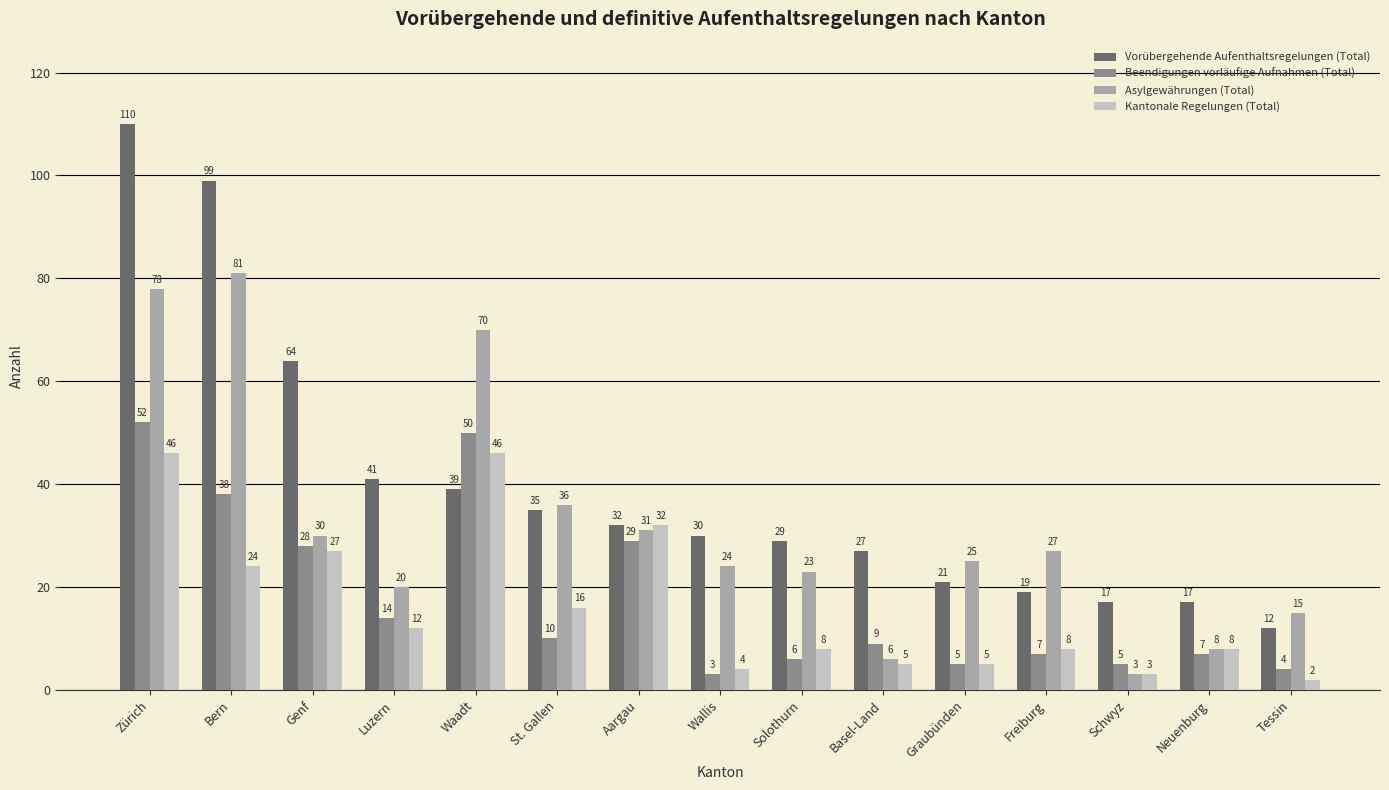

Where does the Kantonale Regelungen (Total) series first go above 8?

Zürich